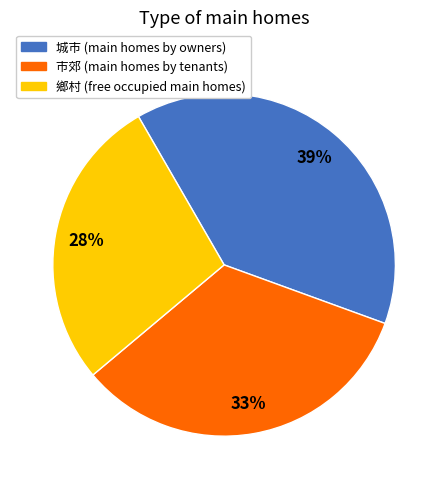

Combined, do 鄉村 and 市郊 account for over 50%?

Yes